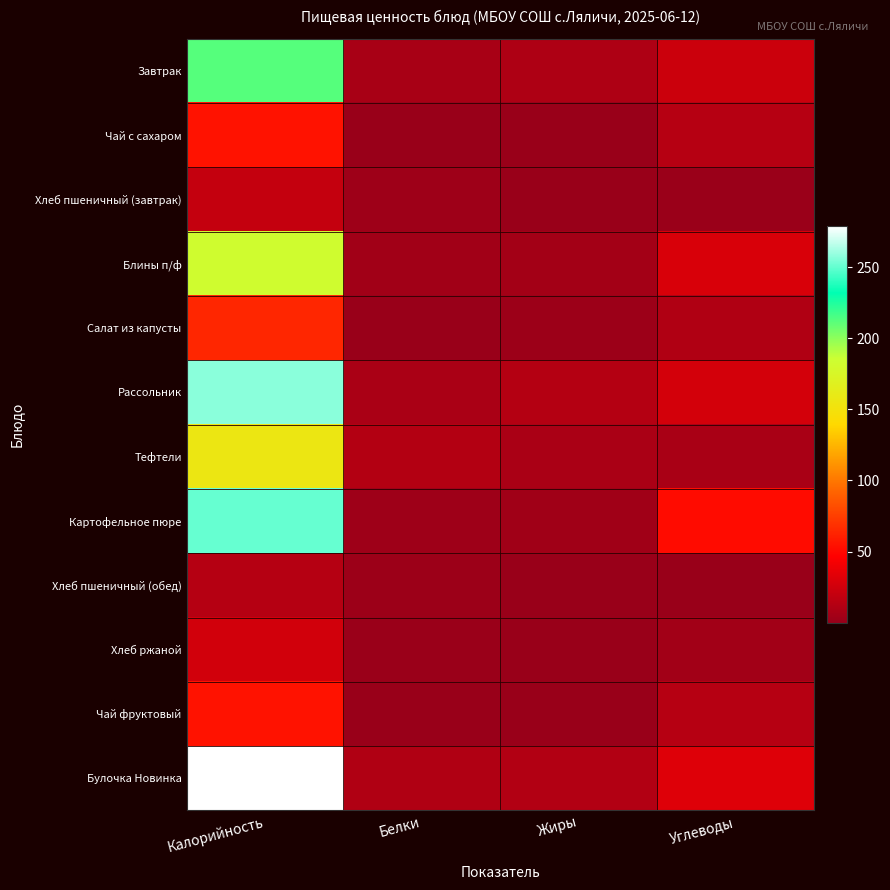

Between Калорийность and Углеводы, which series saw the biggest shift?

Булочка Новинка